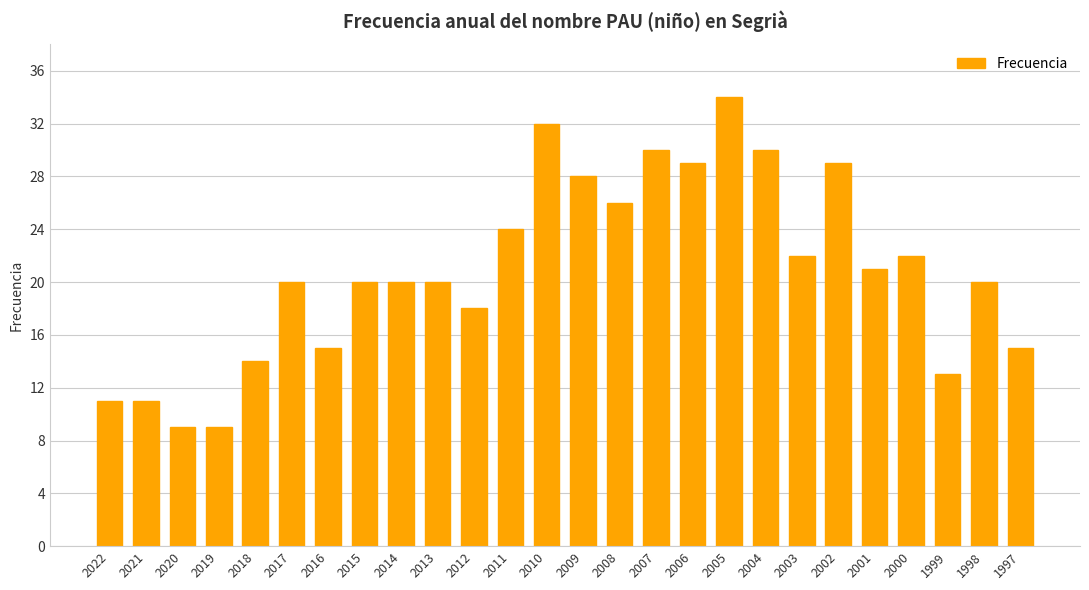

Reading right to left, transcribe all the data shown in this chart.

1997=15	1998=20	1999=13	2000=22	2001=21	2002=29	2003=22	2004=30	2005=34	2006=29	2007=30	2008=26	2009=28	2010=32	2011=24	2012=18	2013=20	2014=20	2015=20	2016=15	2017=20	2018=14	2019=9	2020=9	2021=11	2022=11